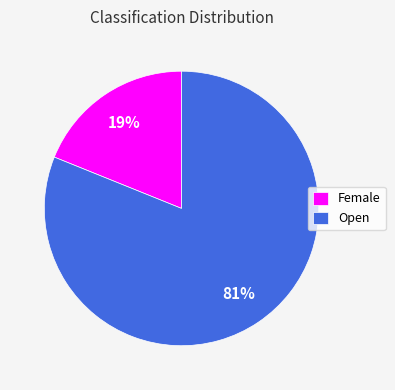

What is the largest slice in the pie chart?

Open